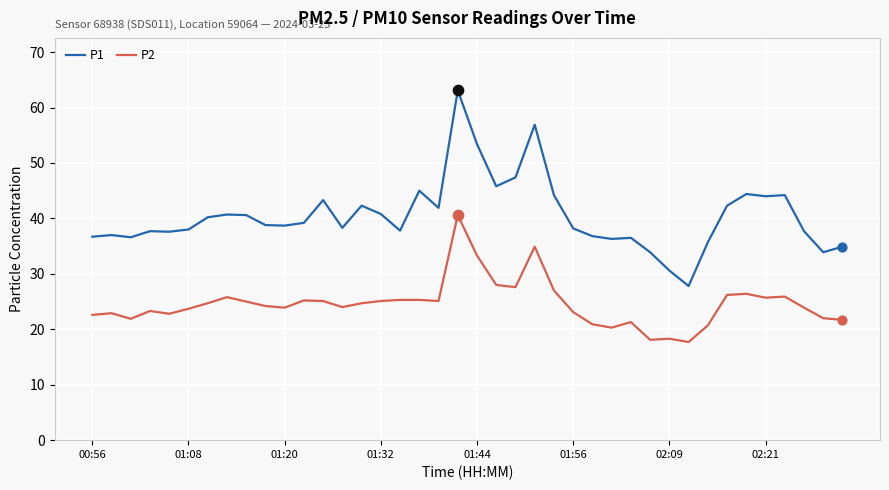

Which series has the widest spread of values?

P1